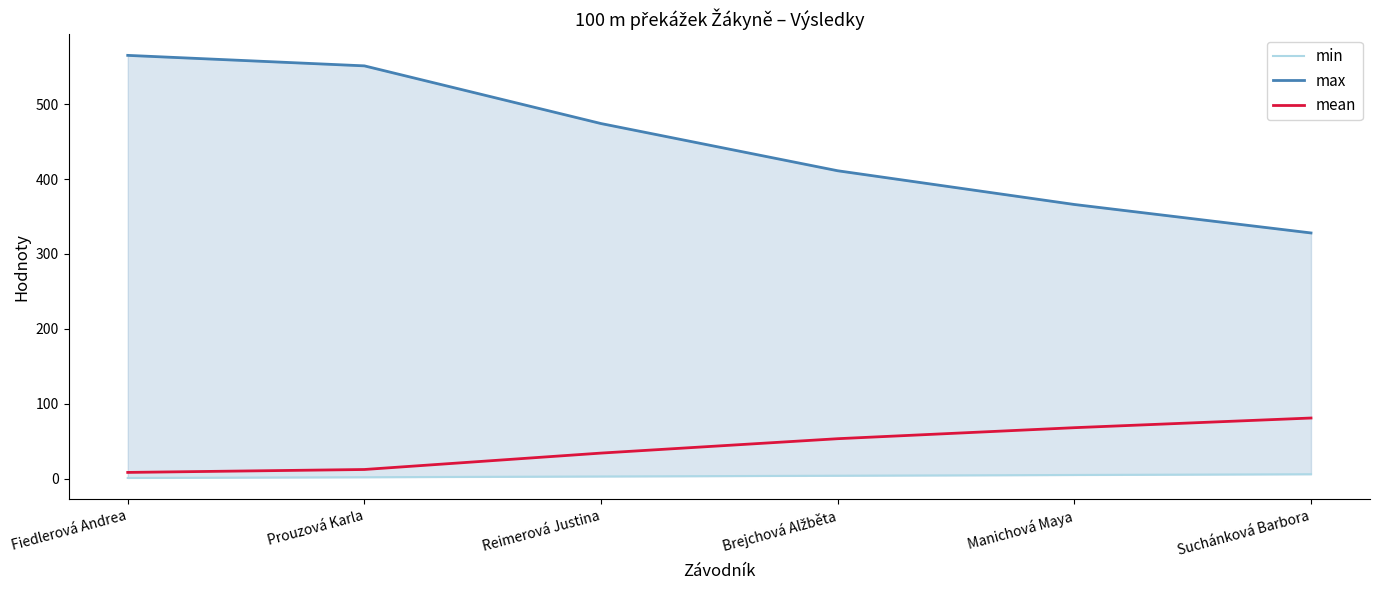

At which category is the sum across all series the highest?

Fiedlerová Andrea